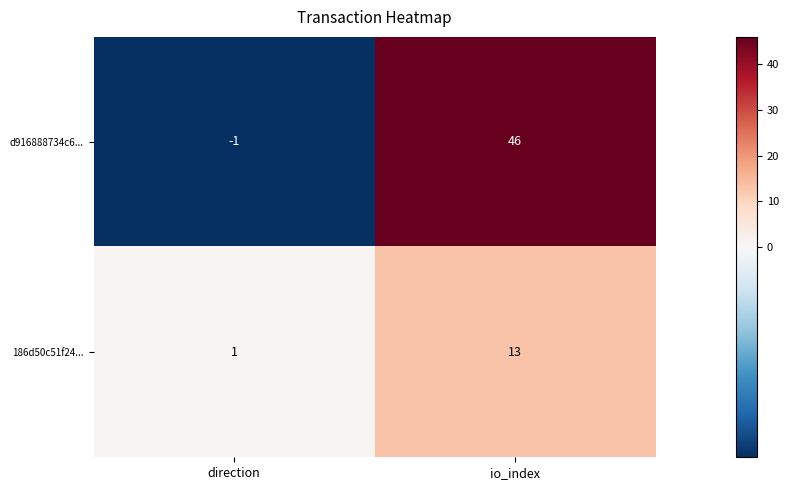

At which category does the chart reach its peak across all series?

io_index